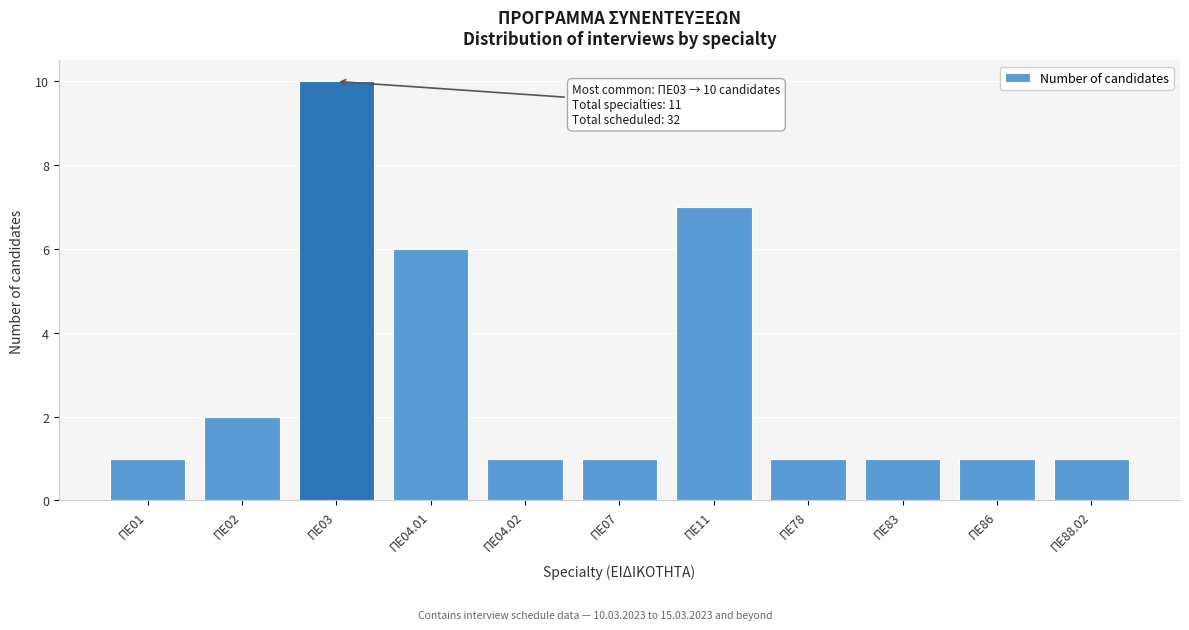

Reading left to right, extract all data points from this chart.

ΠΕ01=1	ΠΕ02=2	ΠΕ03=10	ΠΕ04.01=6	ΠΕ04.02=1	ΠΕ07=1	ΠΕ11=7	ΠΕ78=1	ΠΕ83=1	ΠΕ86=1	ΠΕ88.02=1